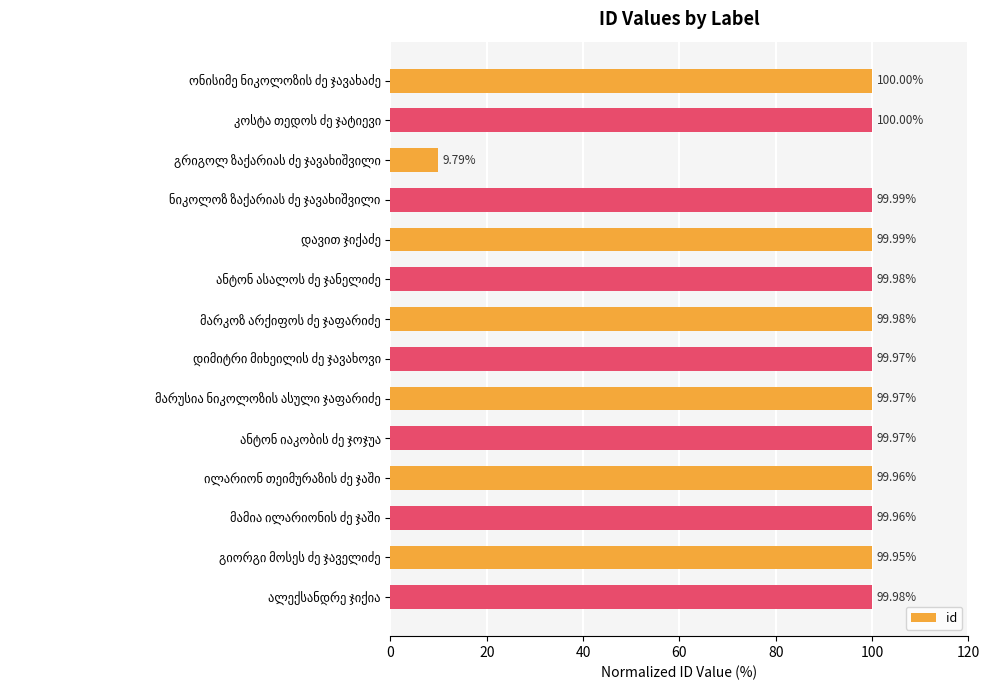

What is the difference between the maximum and minimum values?

90.2